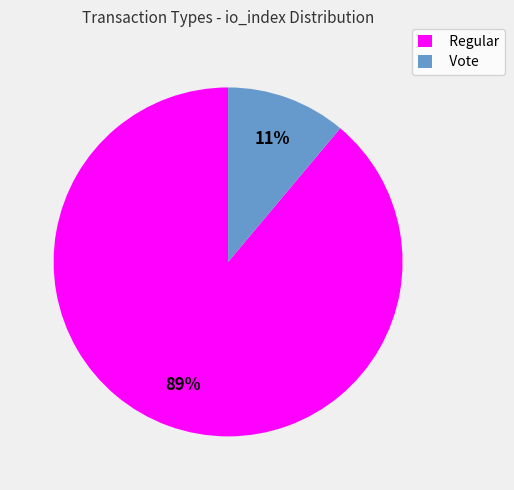

Is there a majority slice in this chart?

Yes